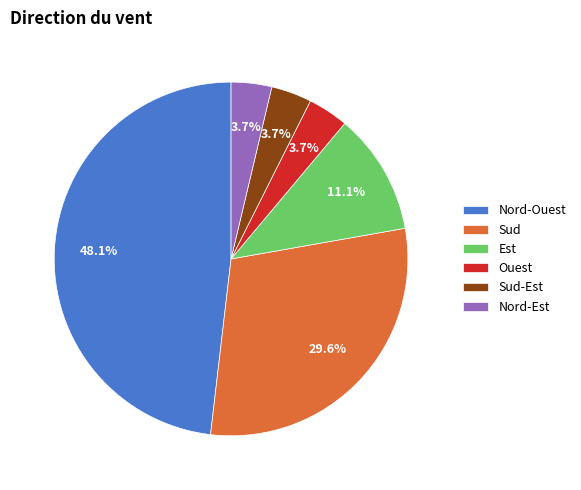

How many slices are in this pie chart?

6